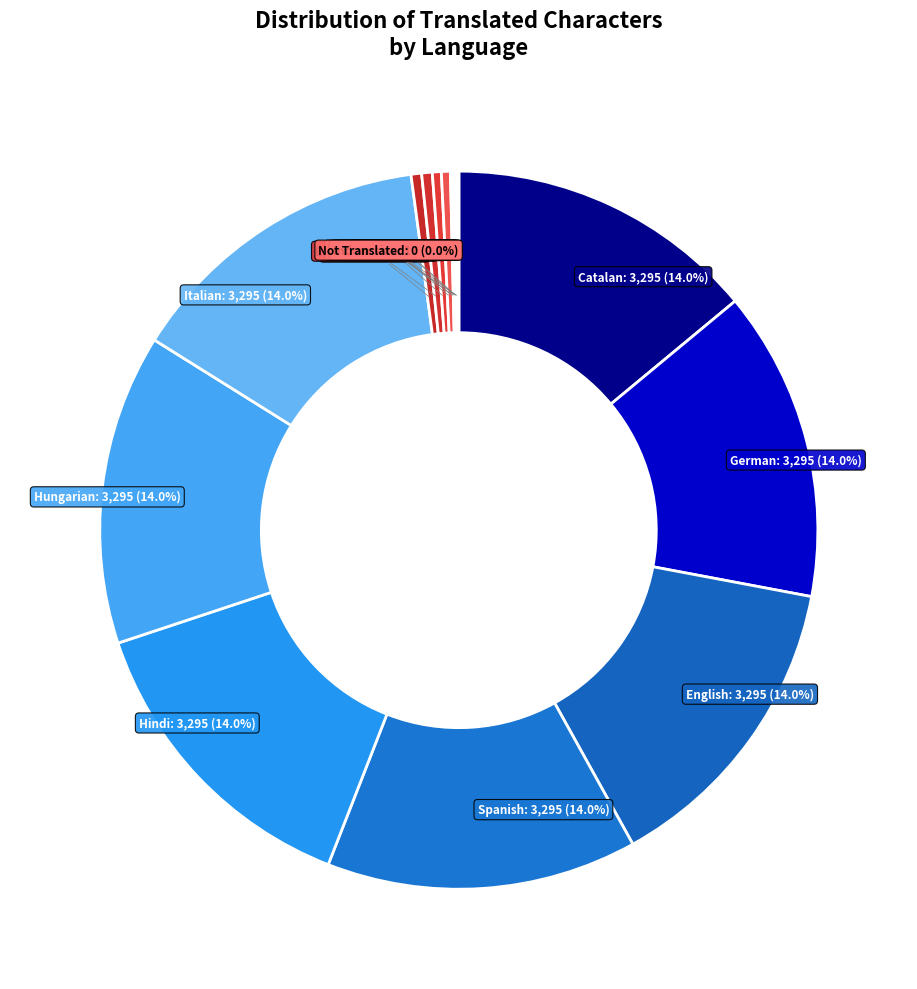

Is it true that Spanish (Latin America) is 0% of the pie?

True